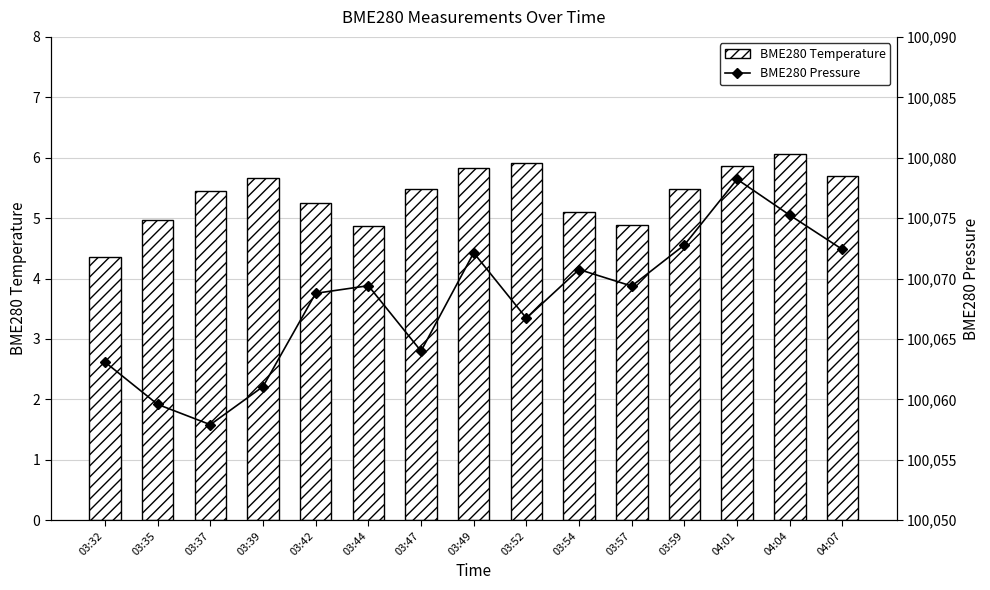

At which category does the chart reach its peak across all series?

04:01